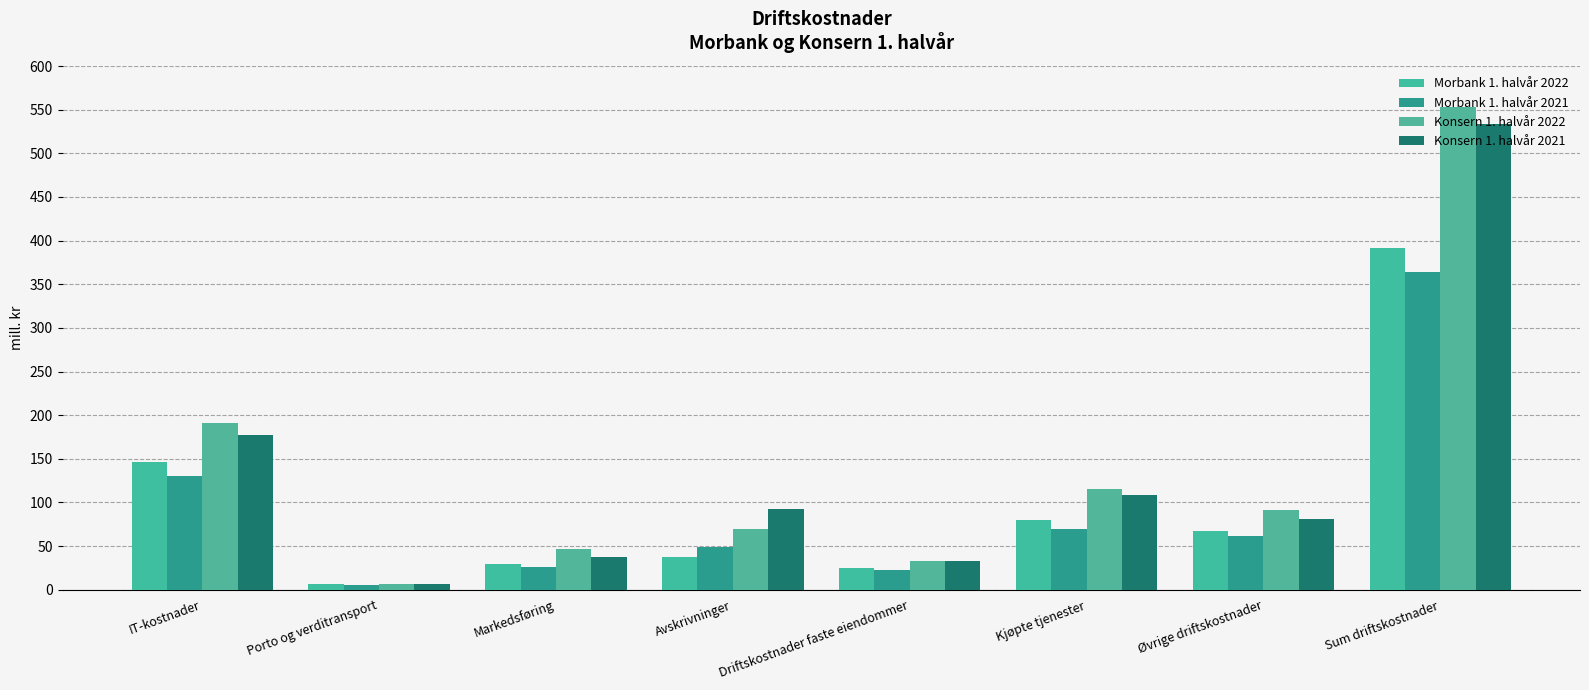

What is the total value across all series at Driftskostnader faste eiendommer?

114